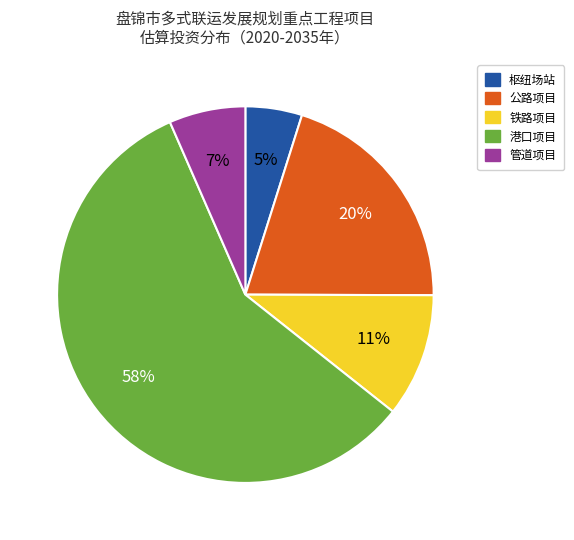

To the nearest percent, what is the average slice percentage?

20%